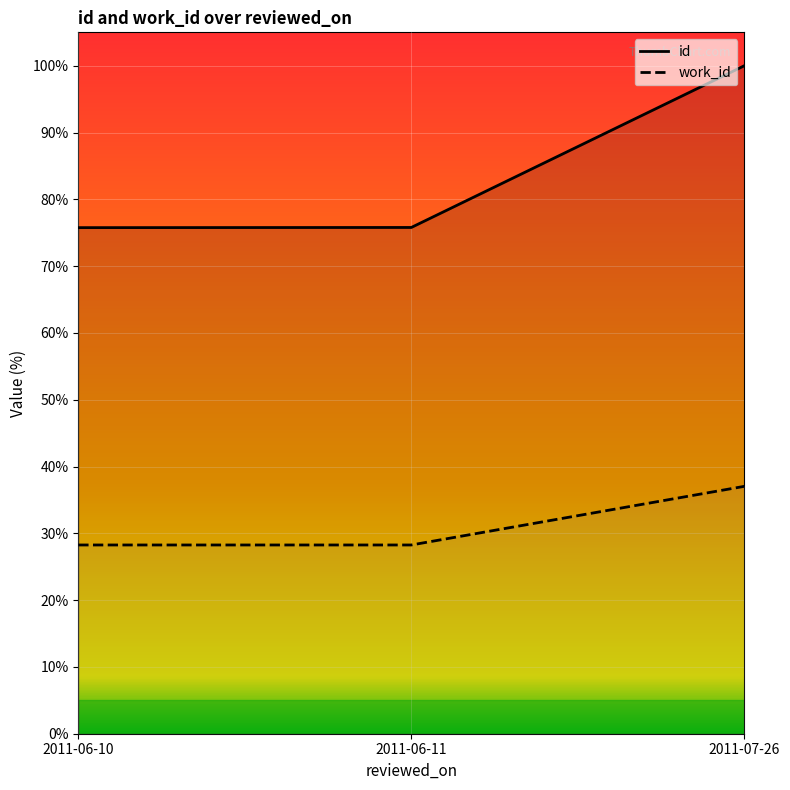

The work_id series shows 63.5 at 2011-07-26. True or false?

False